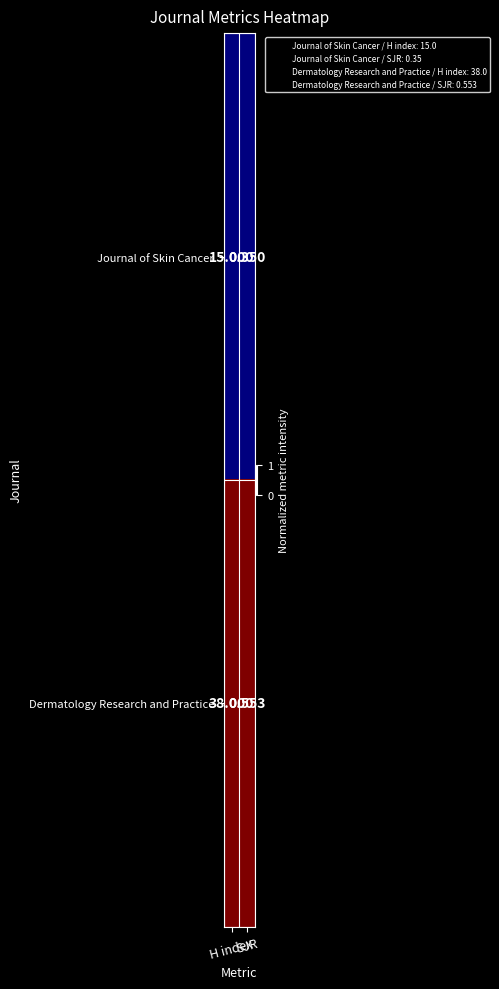

List the series in order of their overall mean, highest first.

Dermatology Research and Practice, Journal of Skin Cancer